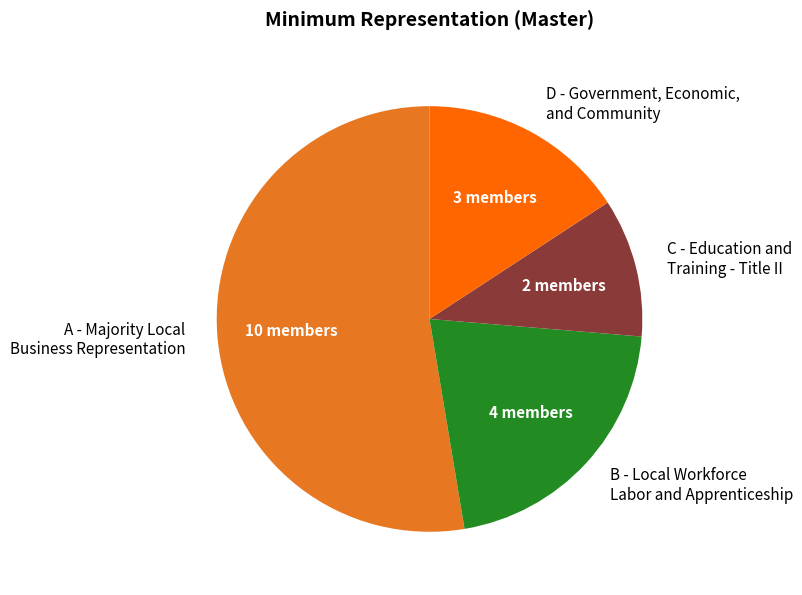

Which category accounts for the majority?

A - Majority Local Business Representation